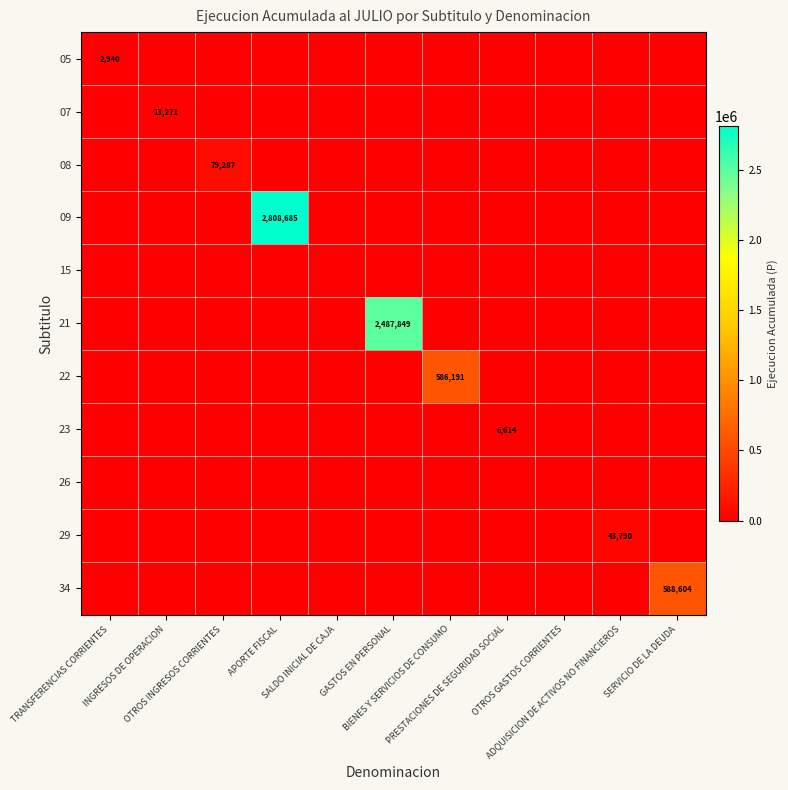

Rank the categories by 29 value from highest to lowest.

ADQUISICION DE ACTIVOS NO FINANCIEROS, TRANSFERENCIAS CORRIENTES, INGRESOS DE OPERACION, OTROS INGRESOS CORRIENTES, APORTE FISCAL, SALDO INICIAL DE CAJA, GASTOS EN PERSONAL, BIENES Y SERVICIOS DE CONSUMO, PRESTACIONES DE SEGURIDAD SOCIAL, OTROS GASTOS CORRIENTES, SERVICIO DE LA DEUDA